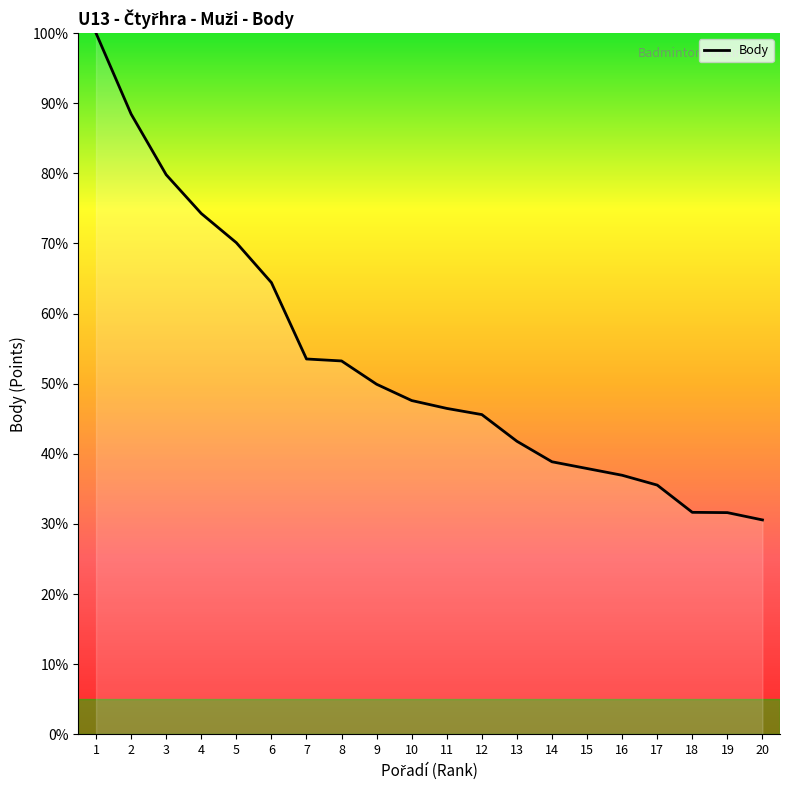

What is the ratio of the value at 3 to the value at 15?

2.1